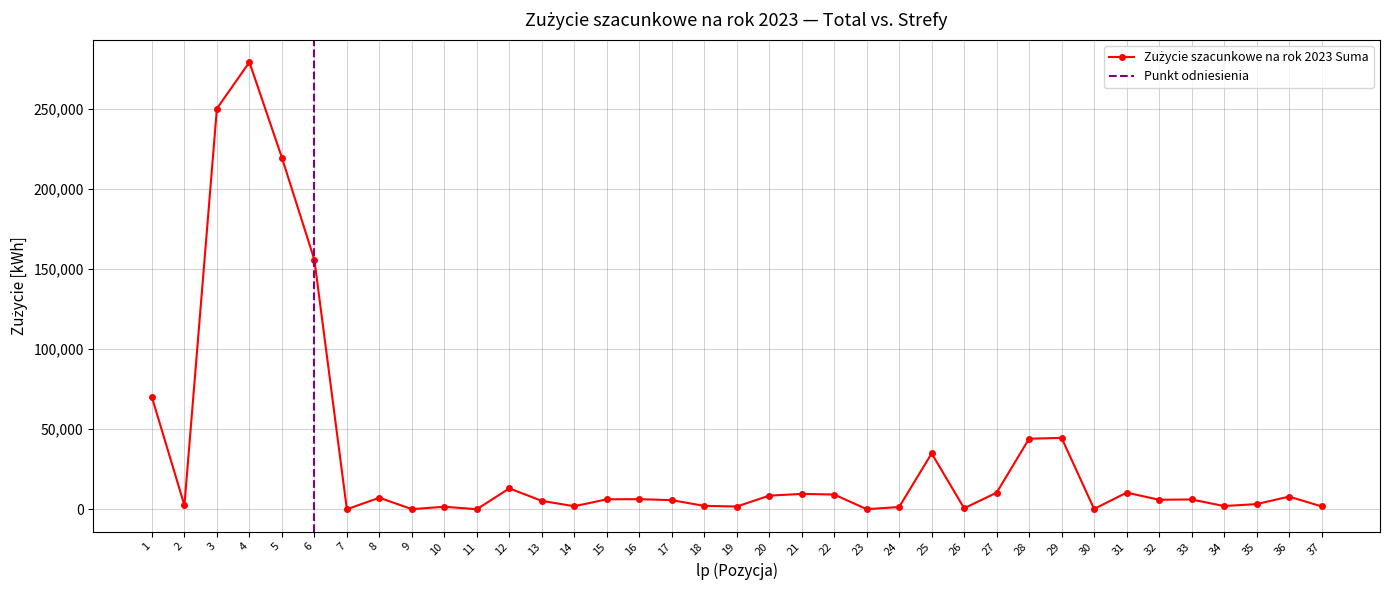

Reading left to right, list all the values displayed in this chart.

1=70000	2=2449	3=250400	4=279424	5=219770	6=155918	7=1	8=7191	9=49	10=1565	11=1	12=13030	13=5239	14=1872	15=6211	16=6302	17=5679	18=2107	19=1699	20=8500	21=9588	22=9200	23=27	24=1393	25=34889	26=608	27=10373	28=44086	29=44568	30=180	31=10394	32=5939	33=6106	34=2000	35=3205	36=7900	37=1795